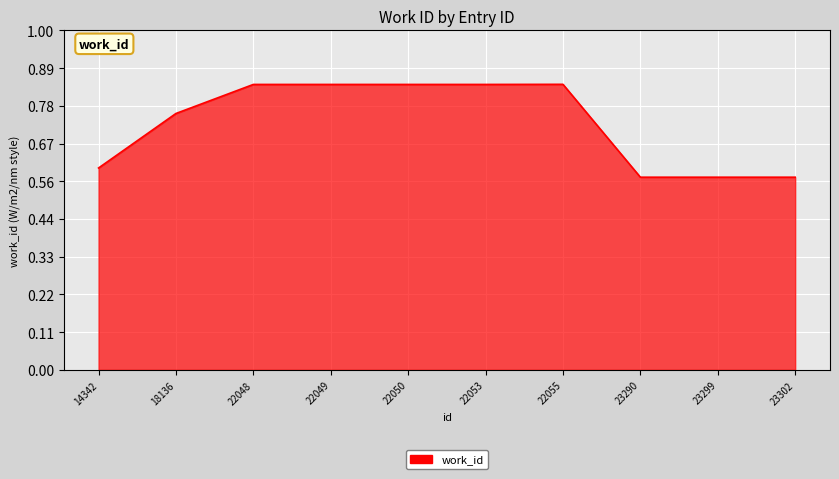

Reading left to right, extract all data points from this chart.

14342=5351	18136=6796	22048=7566	22049=7566	22050=7566	22053=7566	22055=7569	23290=5107	23299=5107	23302=5107